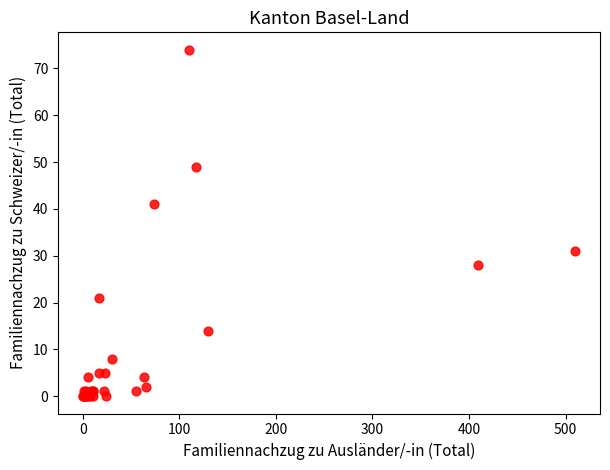

What Y value in the scatter plot is closest to 37?

41